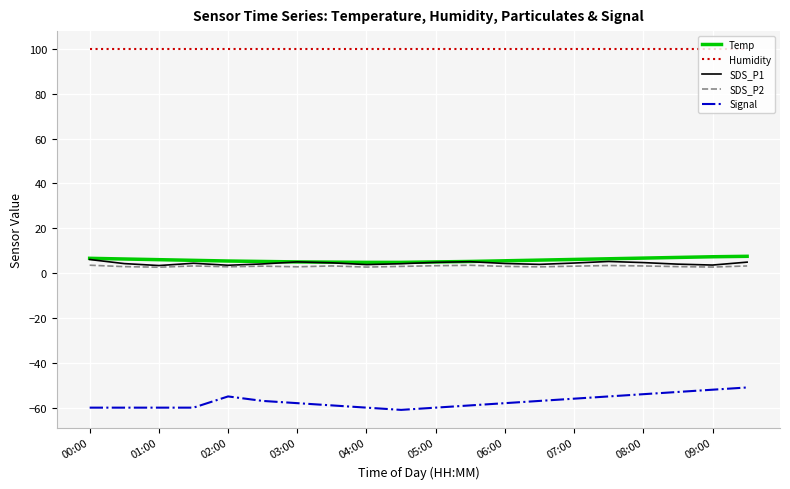

True or false: Temp and Signal intersect in this chart.

False